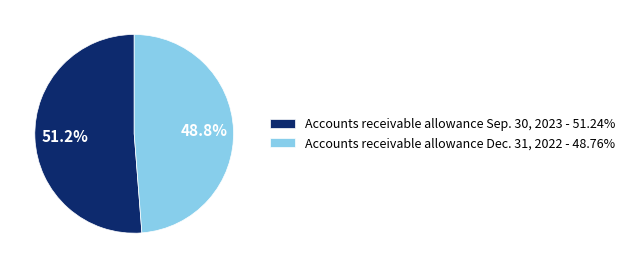

True or false: Accounts receivable allowance Sep. 30, 2023 accounts for 51% of the total.

True